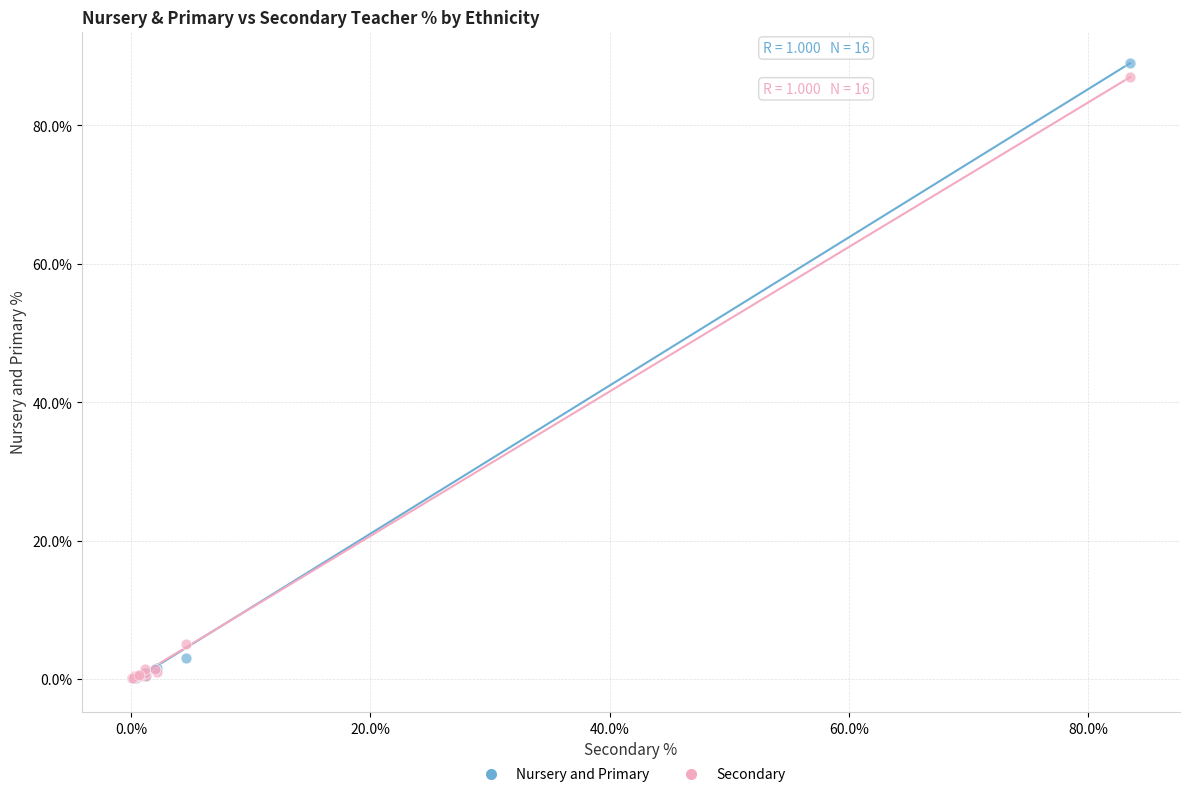

Across all series, what Y value is closest to 44?

5.1